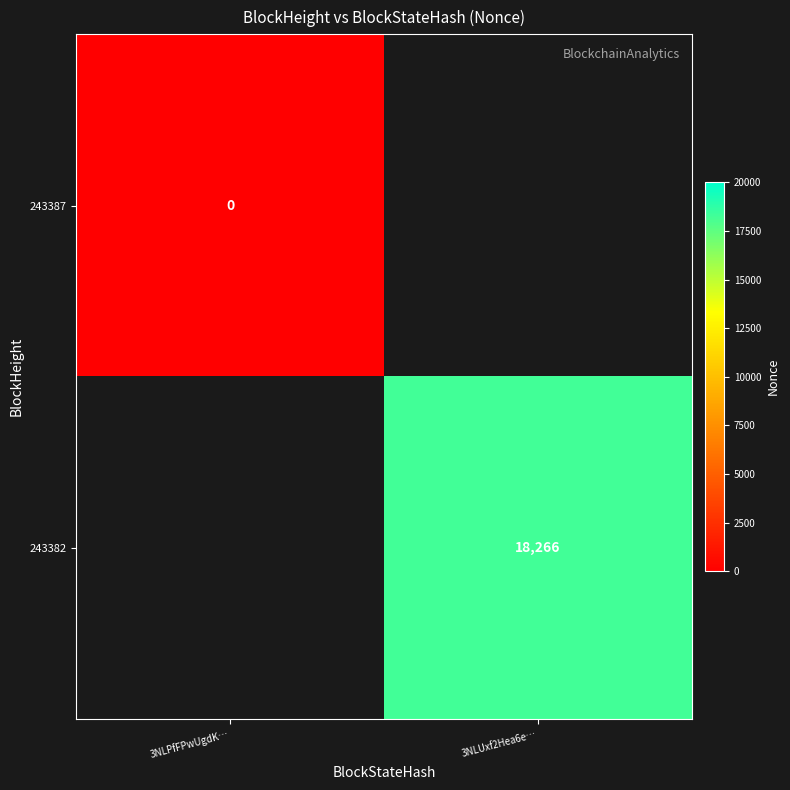

Is it true that 243382 equals 18266 at 3NLUxf2Hea6e…?

True